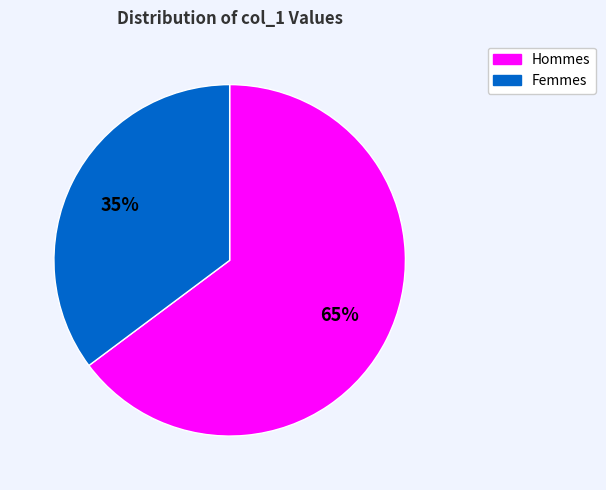

What percentage is the Hommes slice, to the nearest percent?

65%